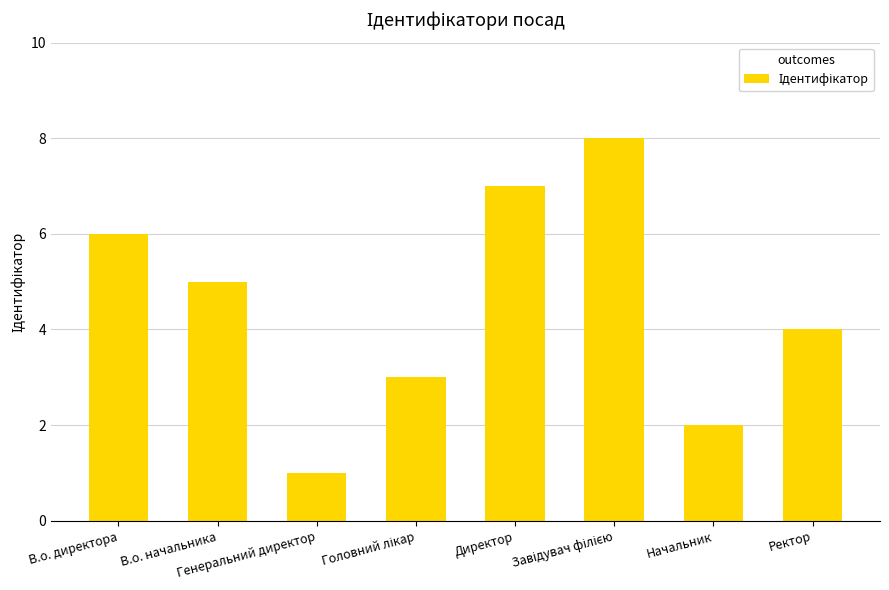

How many values are below 5?

4